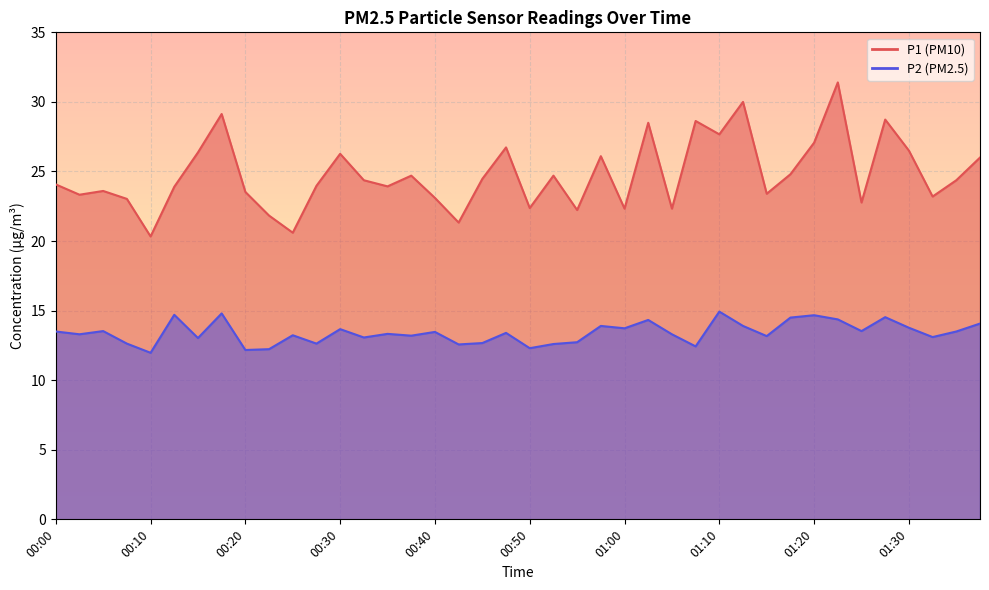

How many lines are shown in the chart?

2